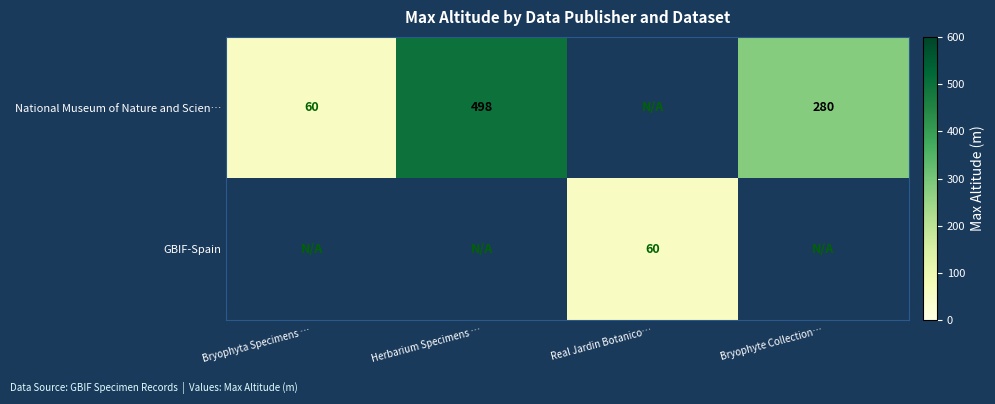

The National Museum of Nature and Scien… series shows 393 at Bryophyte Collection…. True or false?

False